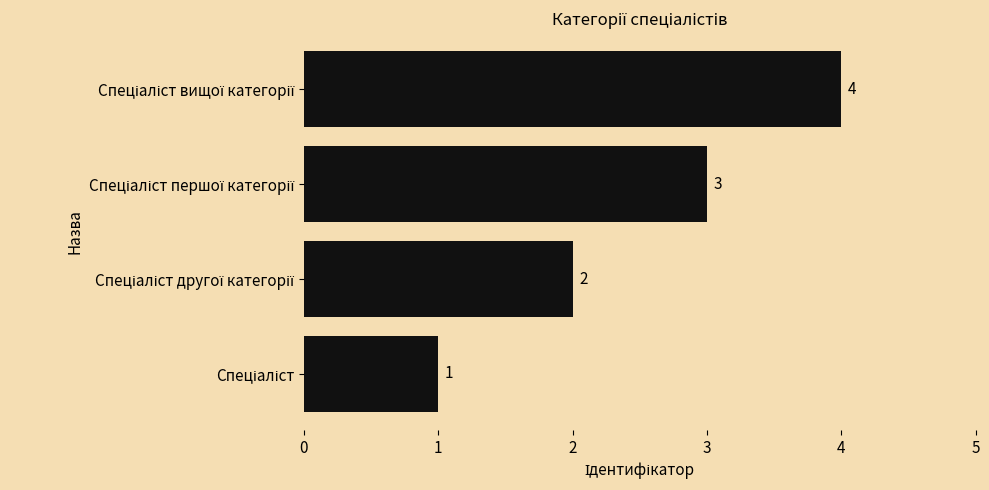

What is the difference between the maximum and minimum values?

3